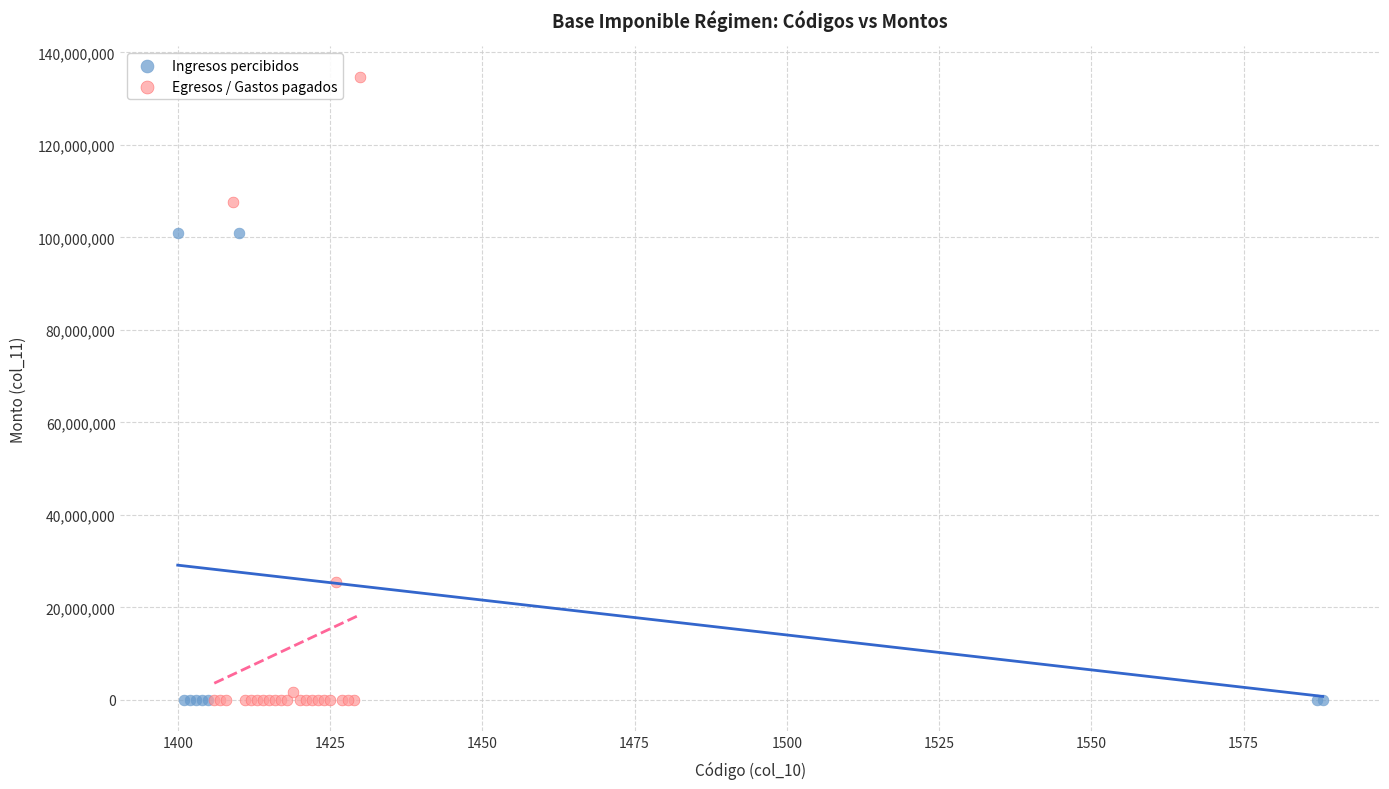

Which series has the largest Y range (max minus min)?

Egresos / Gastos pagados